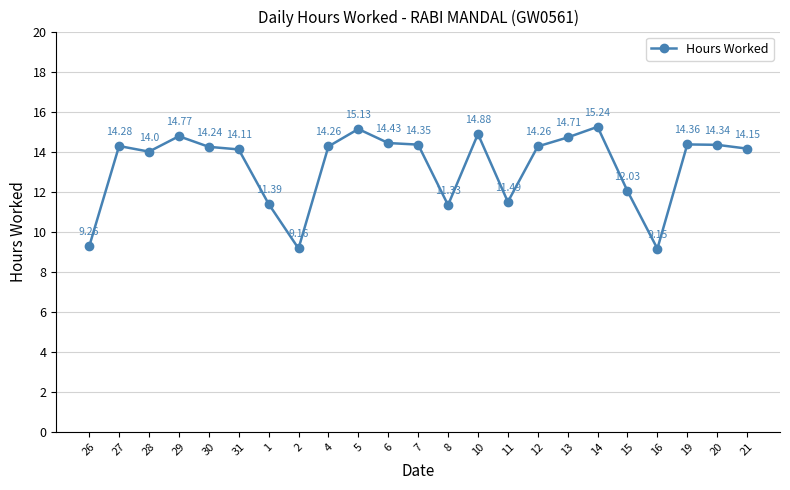

What value does the data have at 20?

14.3